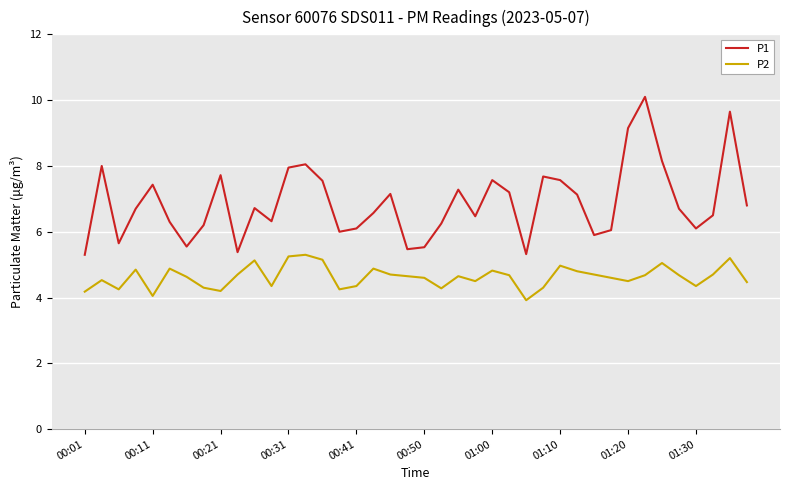

True or false: P2 and P1 cross at least once.

False